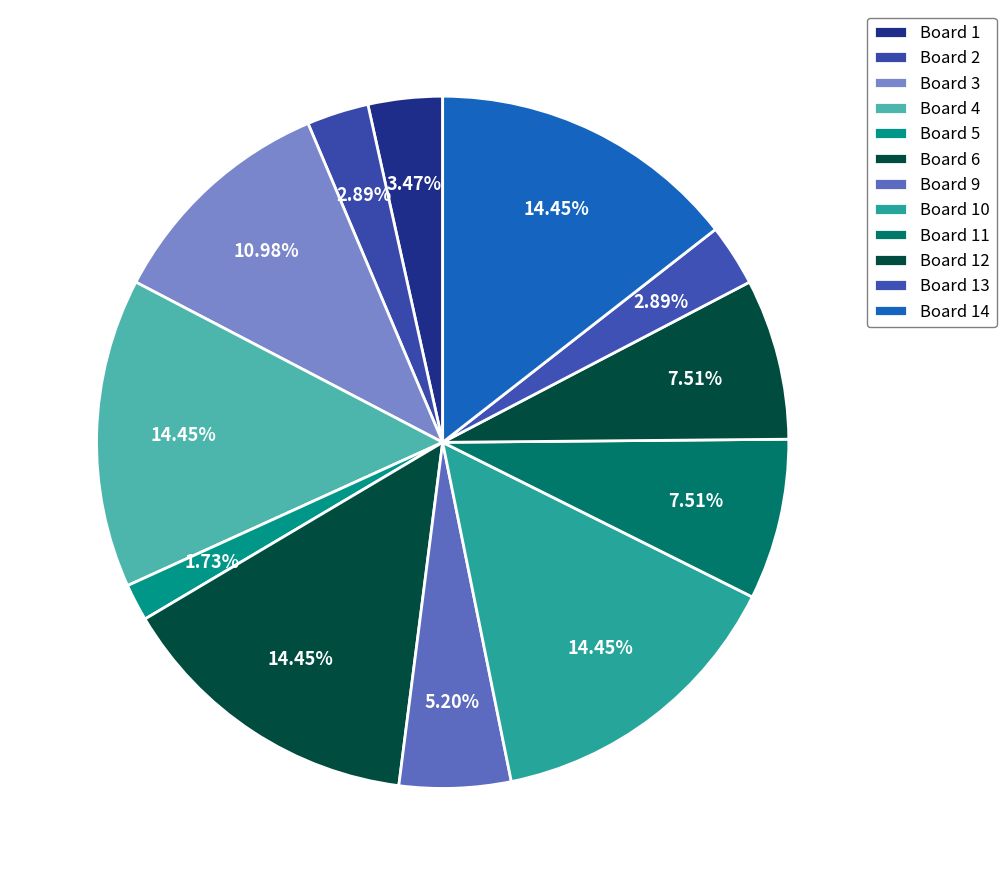

To the nearest percent, what portion does Board 2 represent?

3%